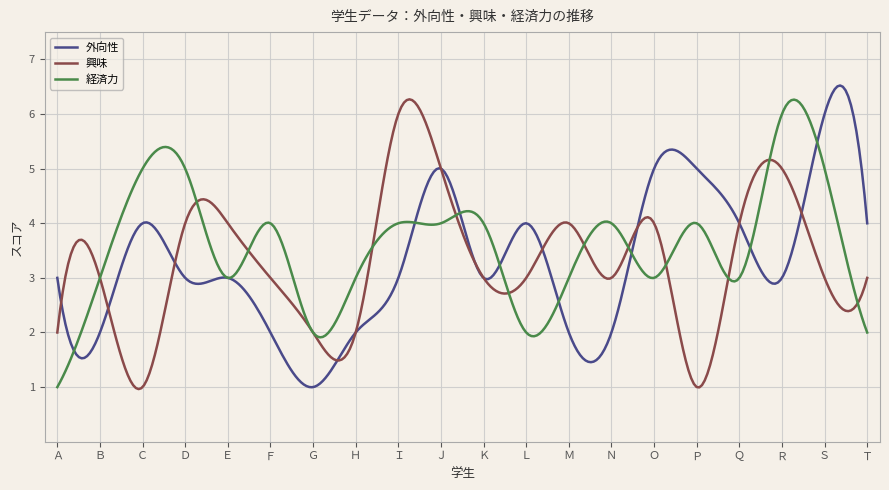

What is the minimum value for 経済力?

1.0